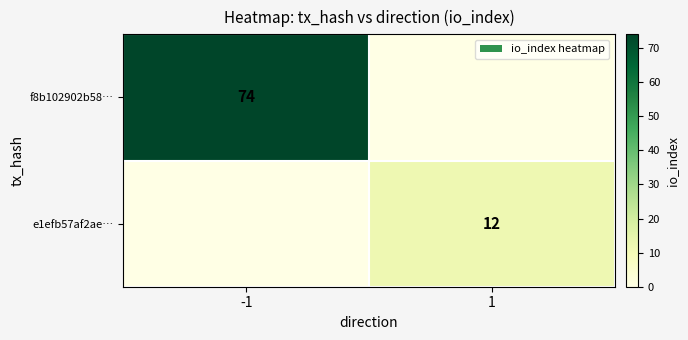

True or false: f8b102902b58… has a value of 108 at -1.

False